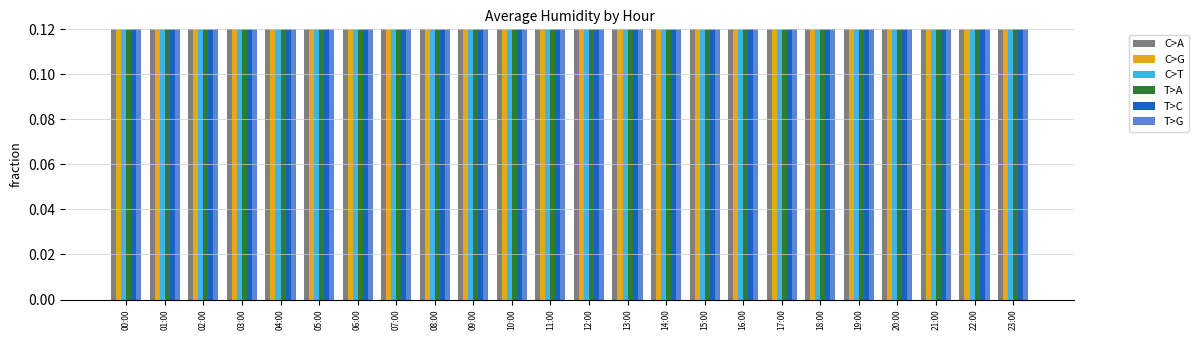

How many T>G values are between 0 and 1?

24